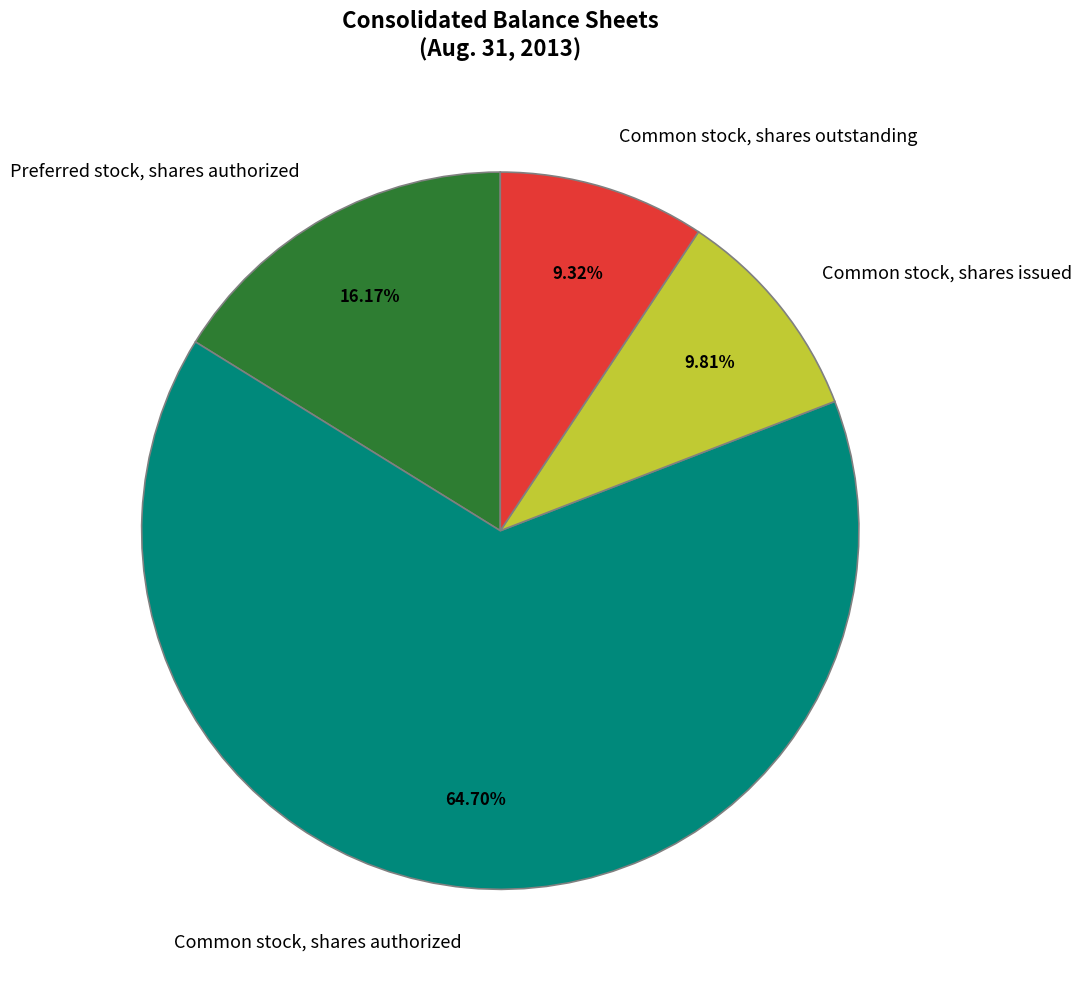

Count the number of slices in the pie.

4